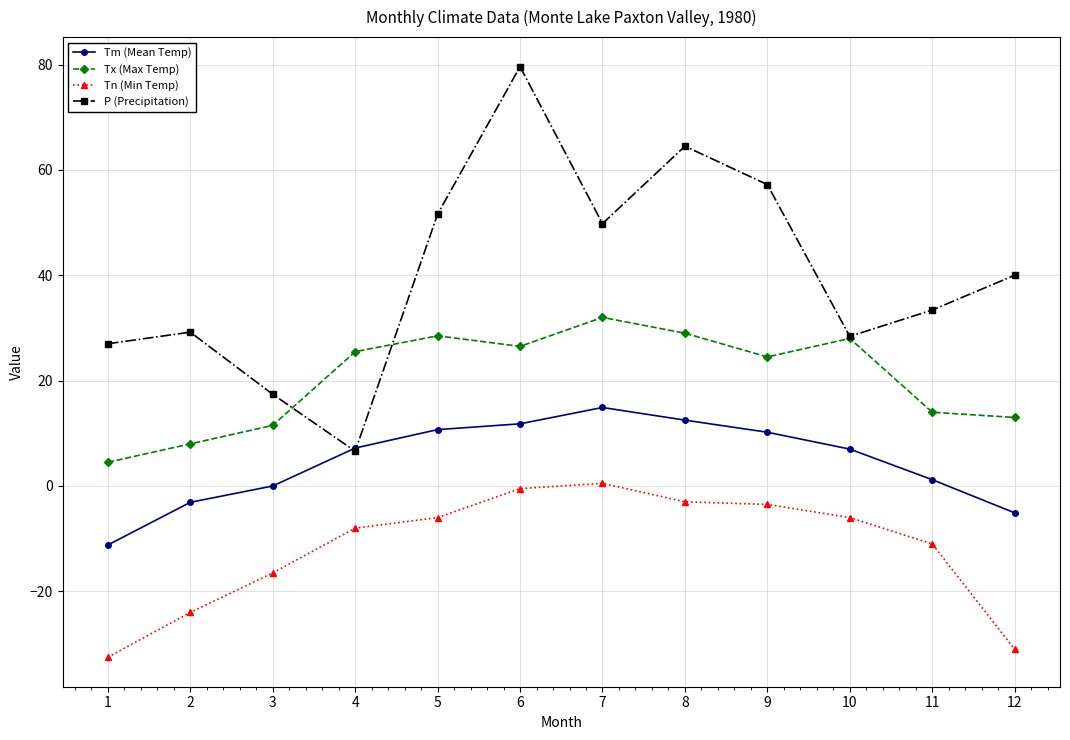

What is the average value of the Tn (Min Temp) series?

-11.8